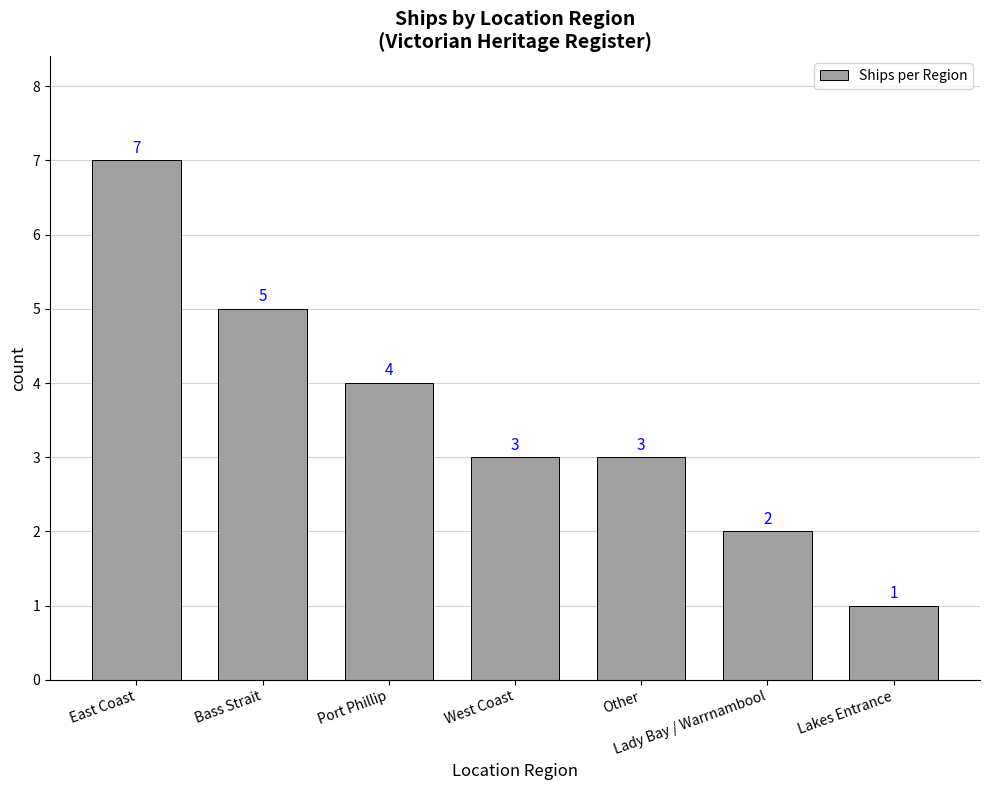

How many distinct data groups are displayed?

1